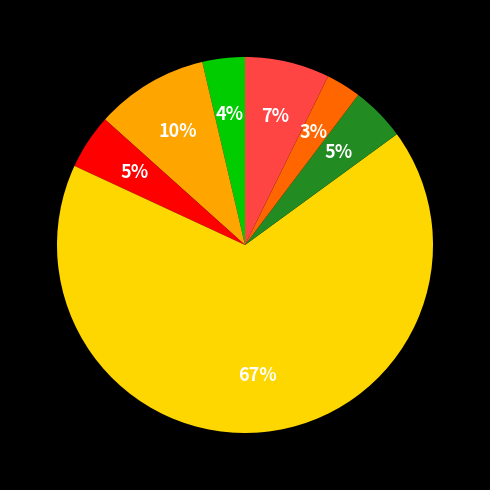

To the nearest percent, what is the average slice percentage?

14%